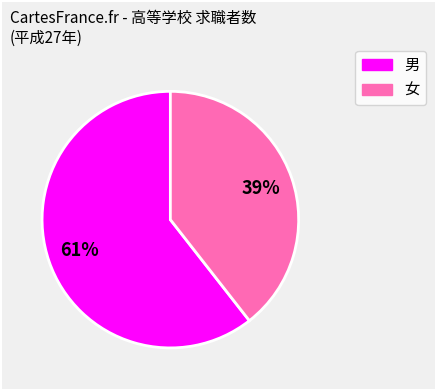

Do 男 and 女 together represent more than half of the pie?

Yes